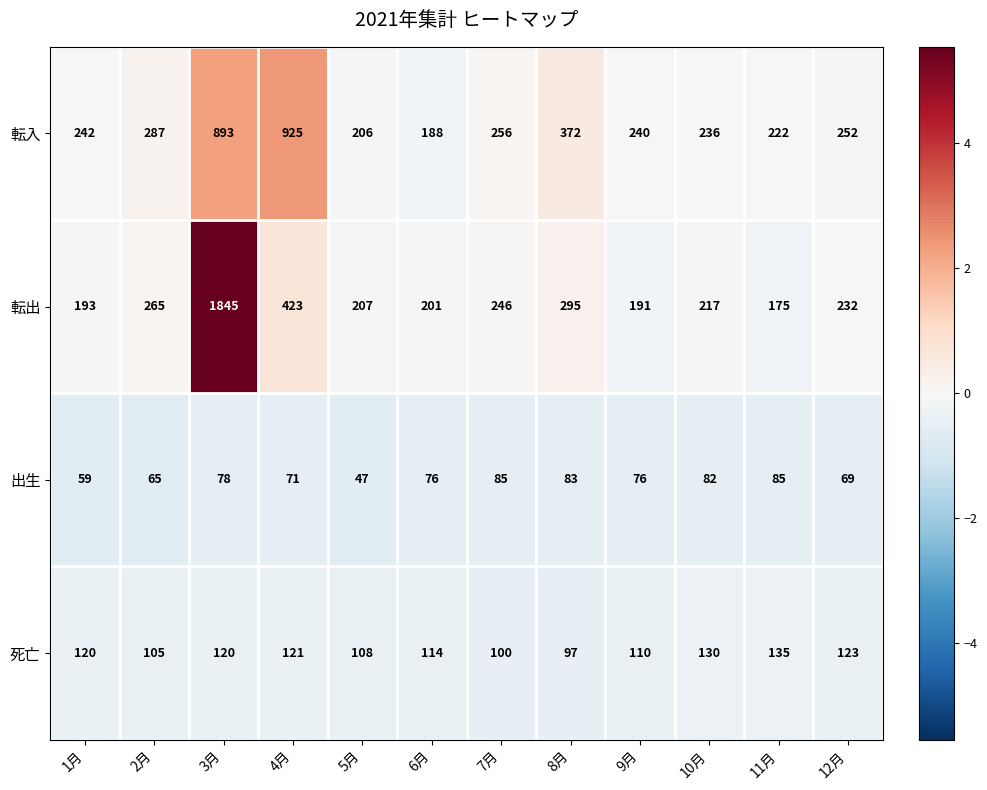

Which series has the largest total across all categories?

転出